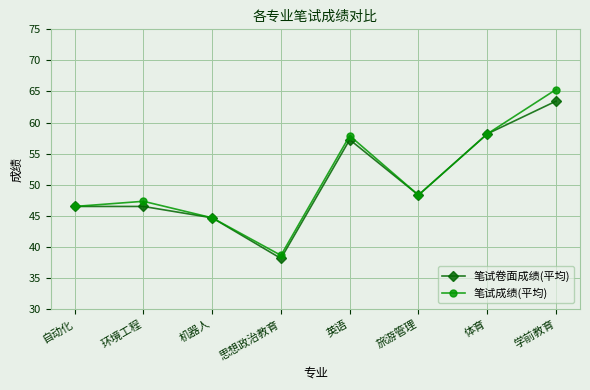

What is the total value across all series at 自动化?

93.0